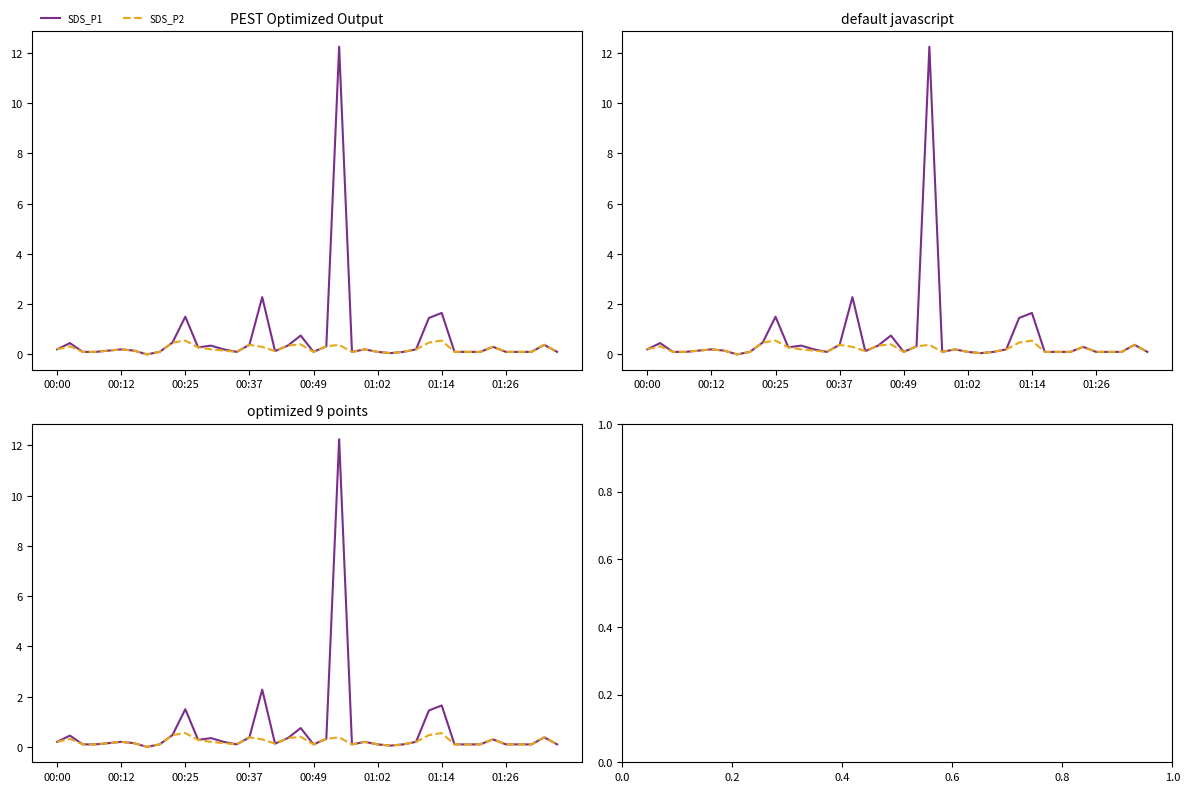

What is the total value across all series at 21?

0.6